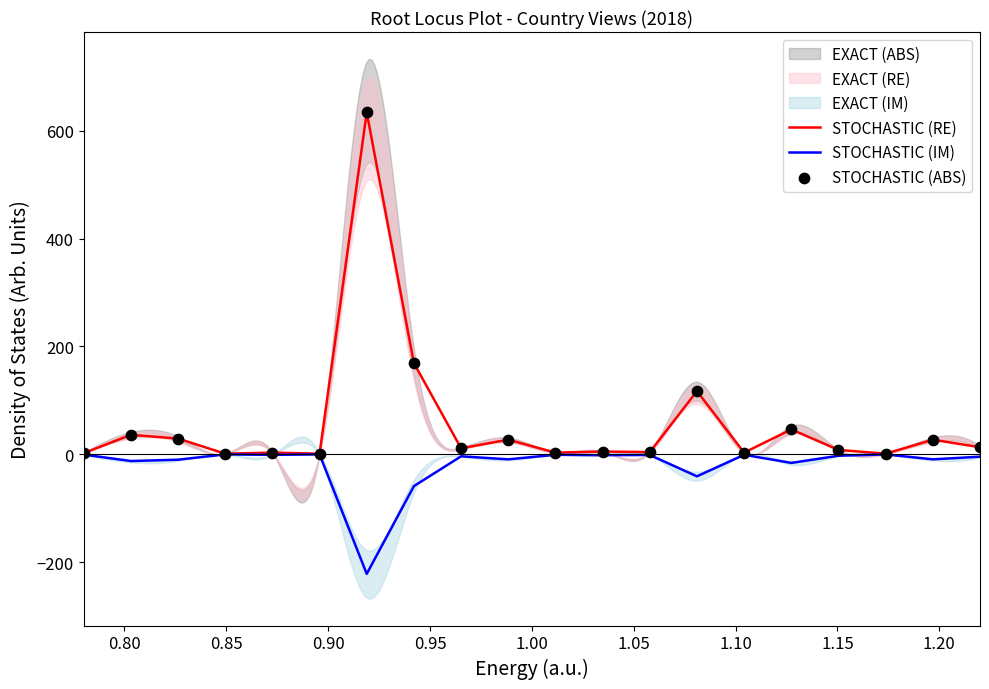

Which series contains the lowest Y value?

STOCHASTIC (IM)